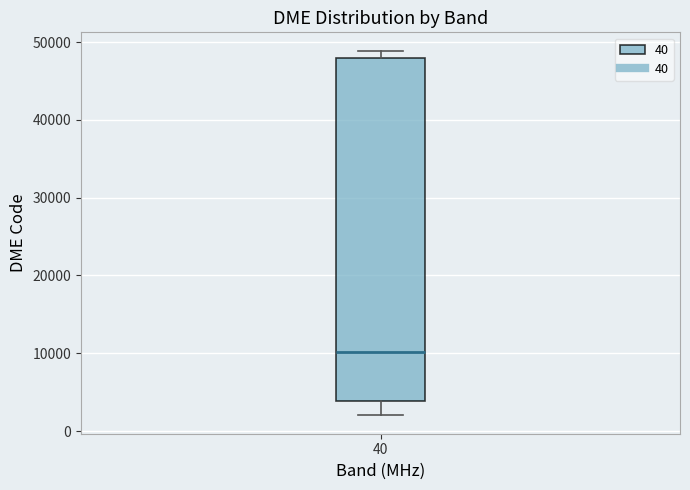

Transcribe this box plot: give where the median line is, the range the box spans, and where the two whiskers end, as read against the y-axis. The values are not printed on the chart, so give them approximately, as read against the axis.

median 10000, box 4000 to 48000, whiskers 2000 to 49000